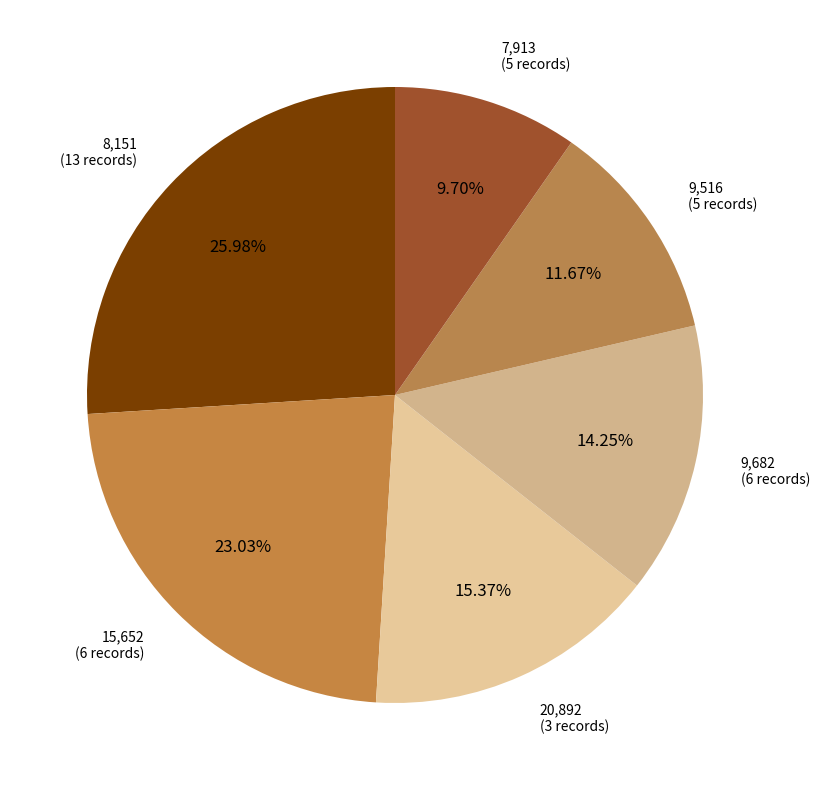

Count the number of slices in the pie.

6